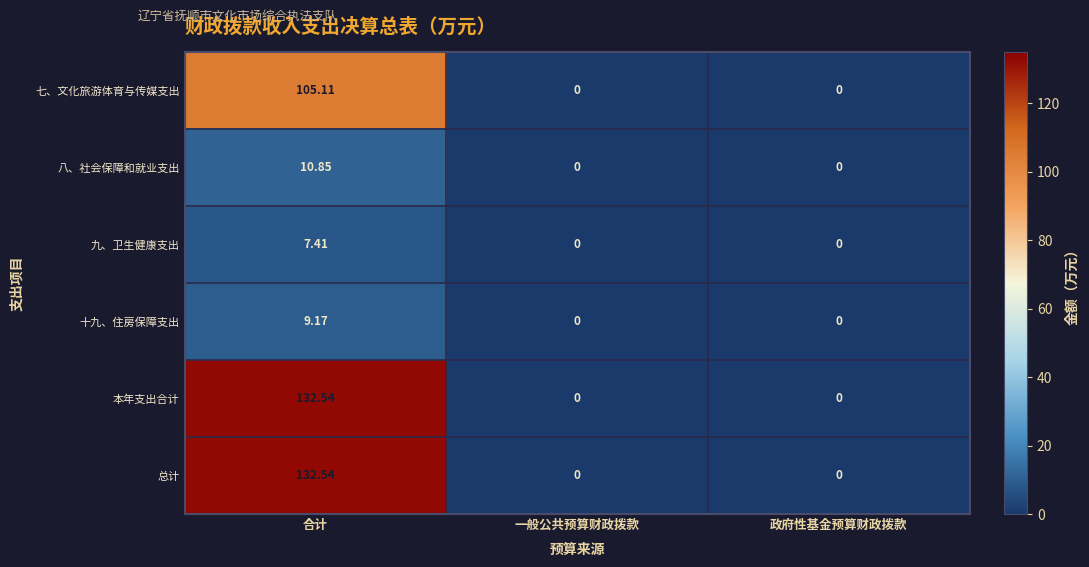

Which series has the largest range (max minus min)?

本年支出合计